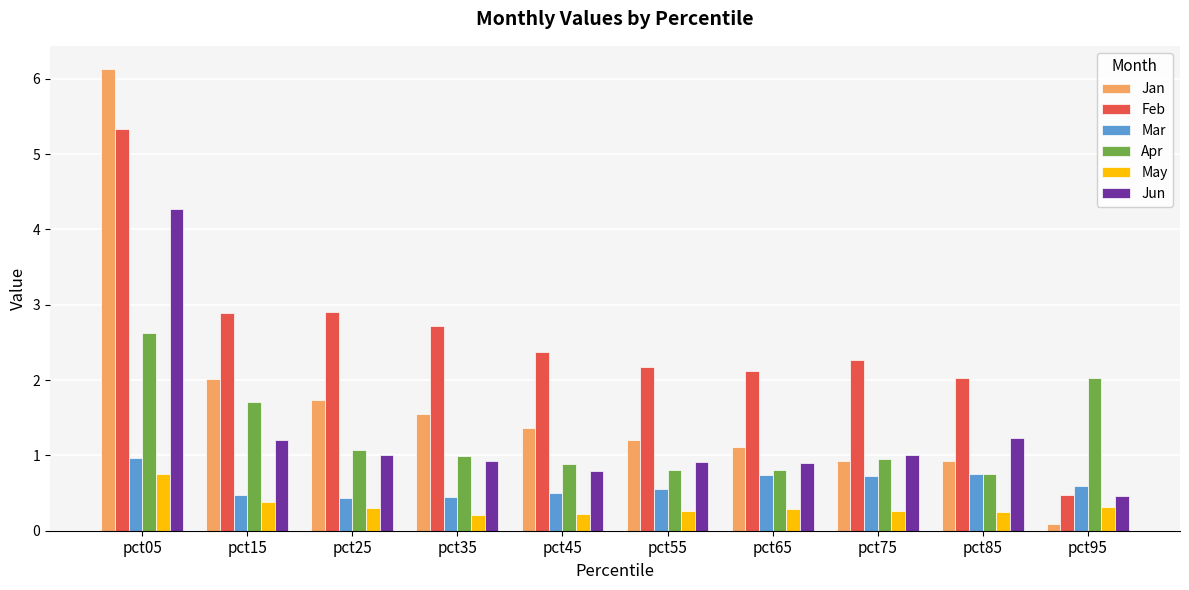

What is the average value of the Feb series?

2.5